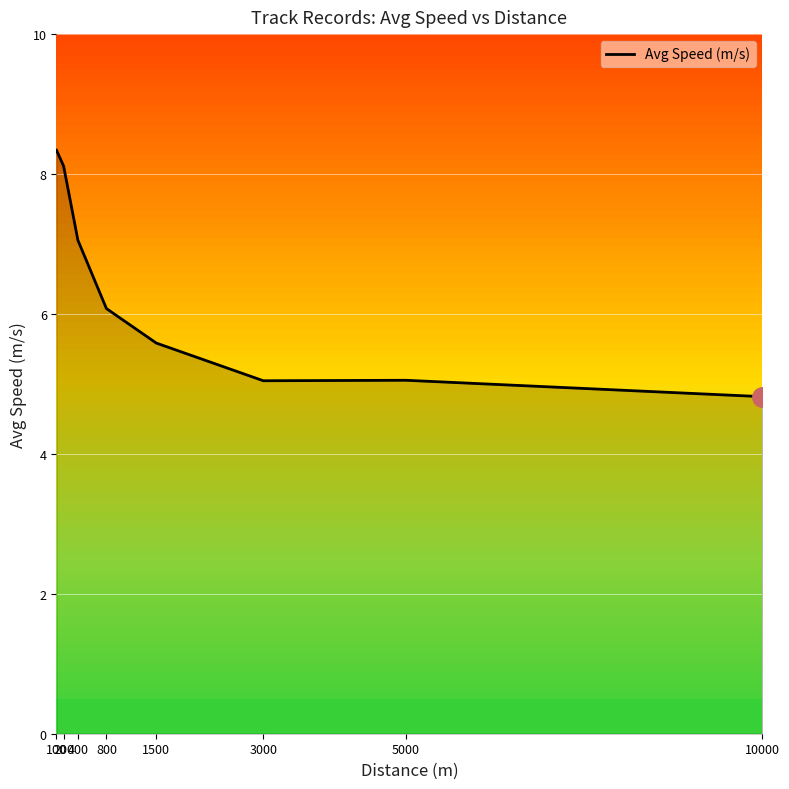

What is the difference between the second highest and second lowest values?

3.1